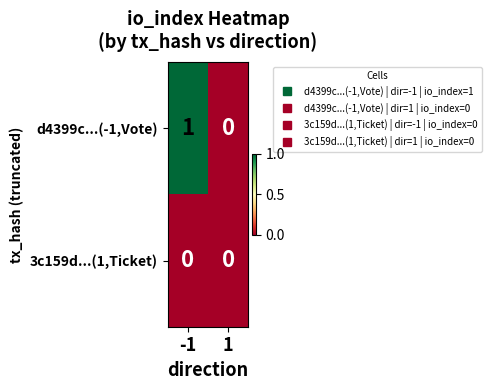

Count the number of categories in the chart.

2